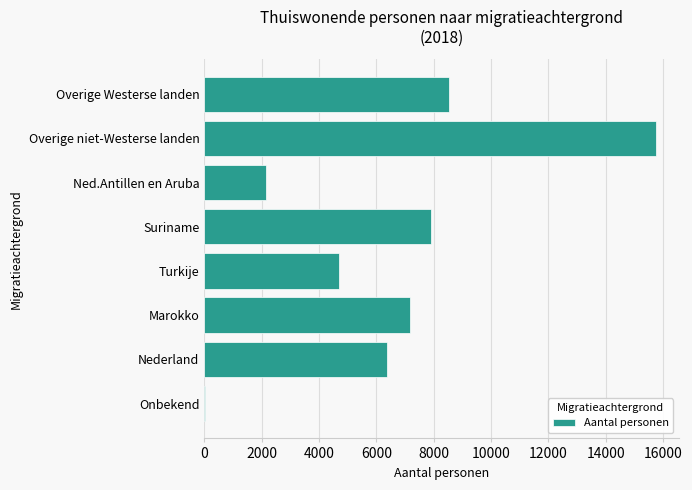

What is the sum of all values?

52625